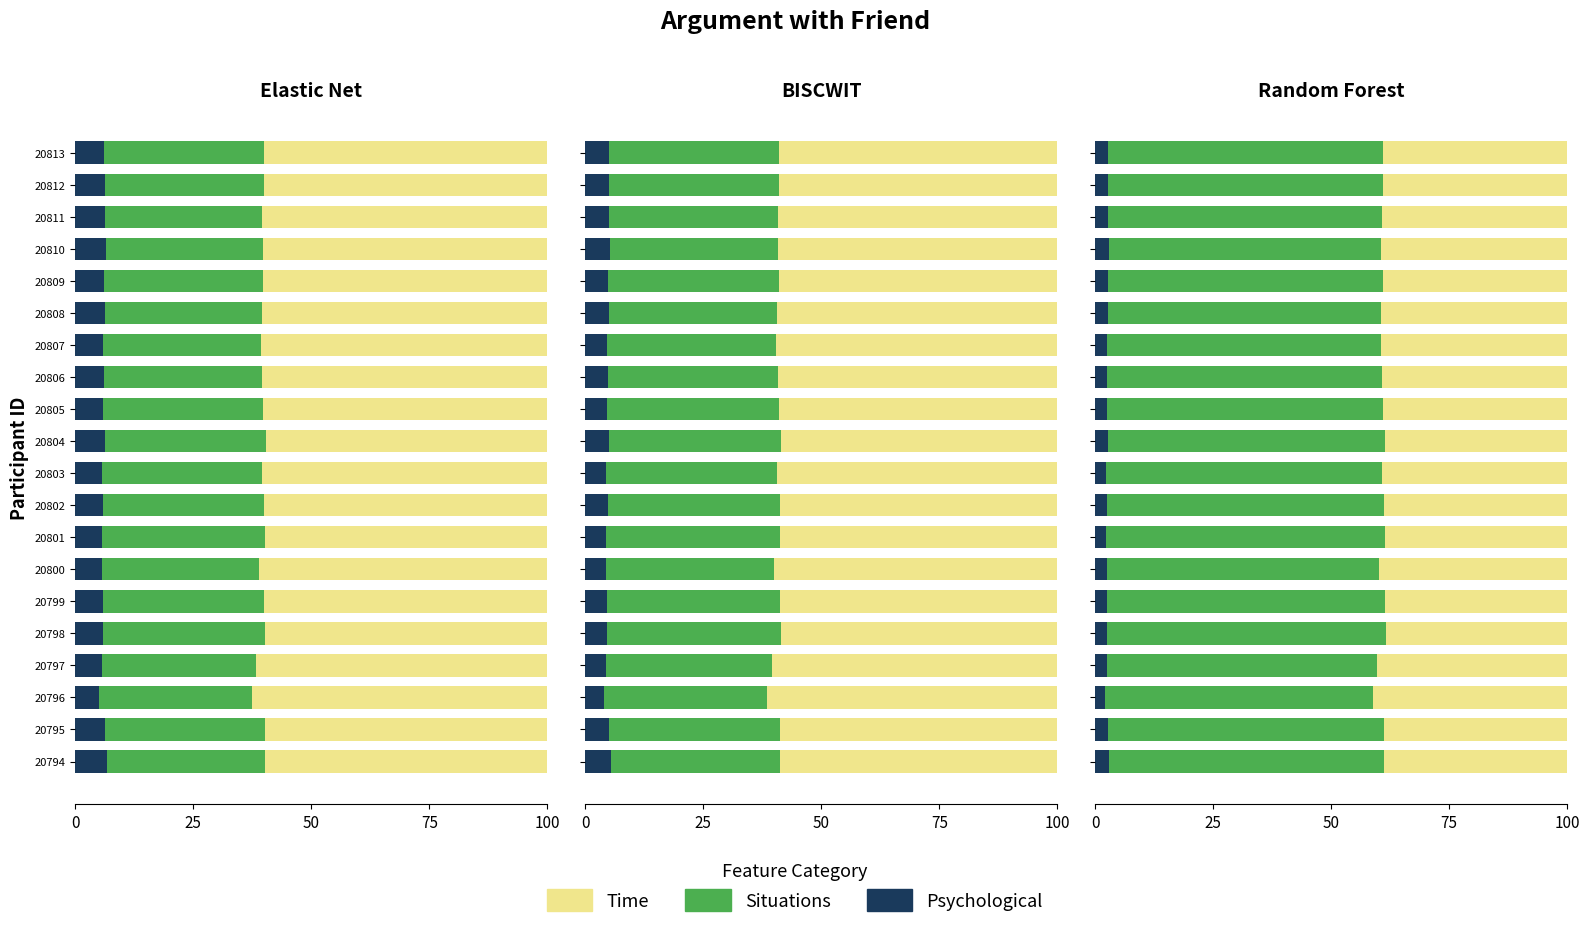

What is the value of the Time bar at the 14th from the left?

39.5